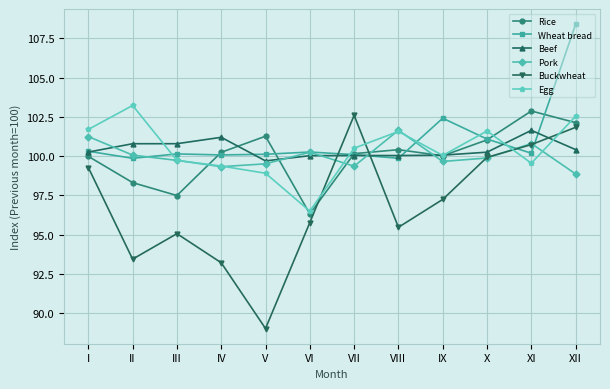

Is the value of Pork at VII greater than the value of Beef at X?

No